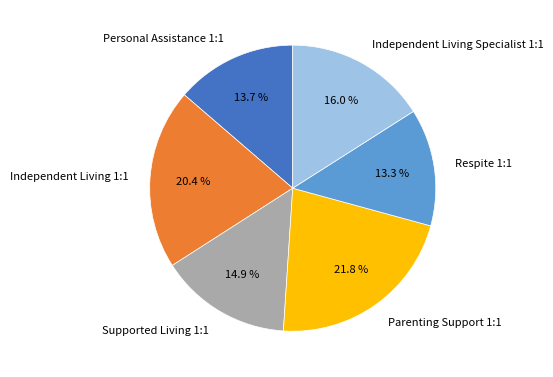

What is the ratio of the value at Independent Living 1:1 to the value at Respite 1:1?

1.5